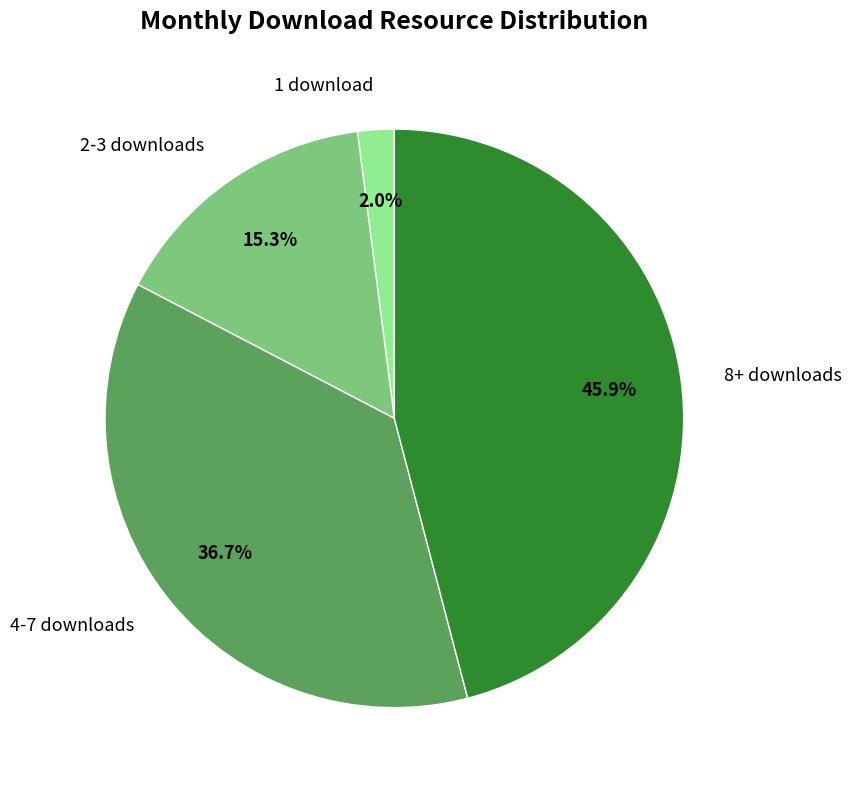

Is 2-3 downloads the majority of the pie?

No